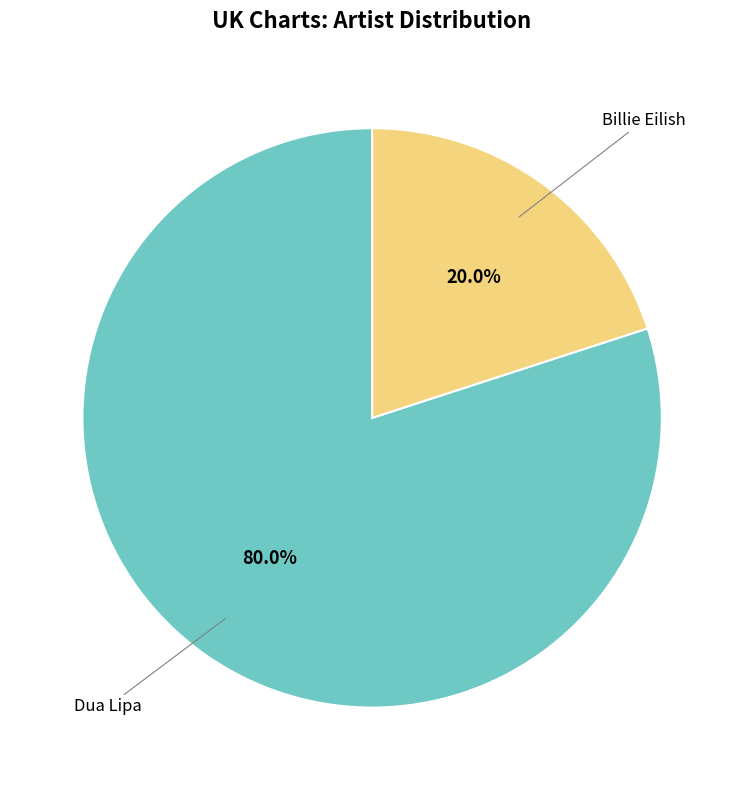

To the nearest percent, what is the difference between the largest and smallest slice percentages?

60%